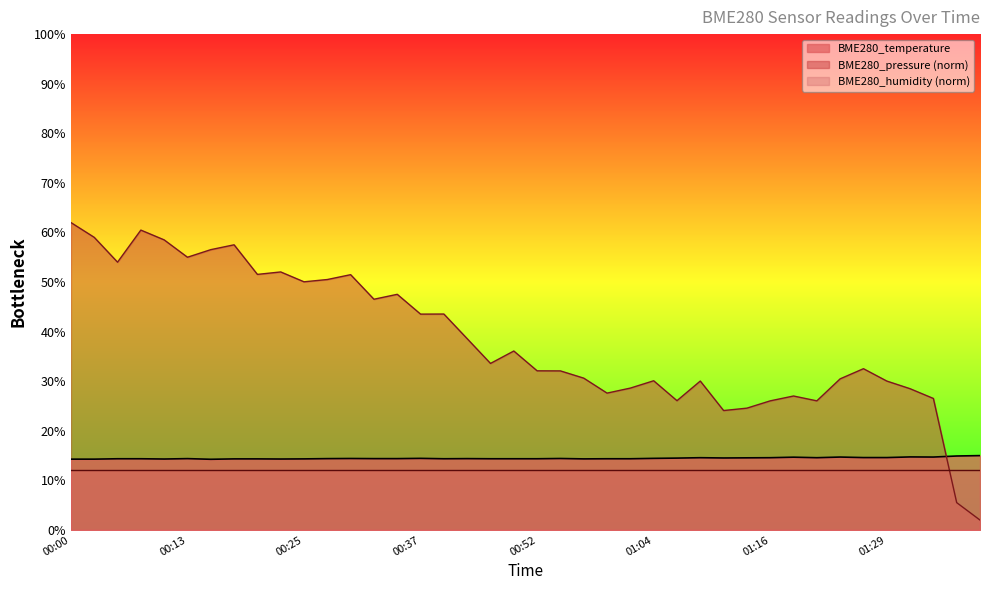

How many times do BME280_temperature and BME280_pressure cross each other?

1